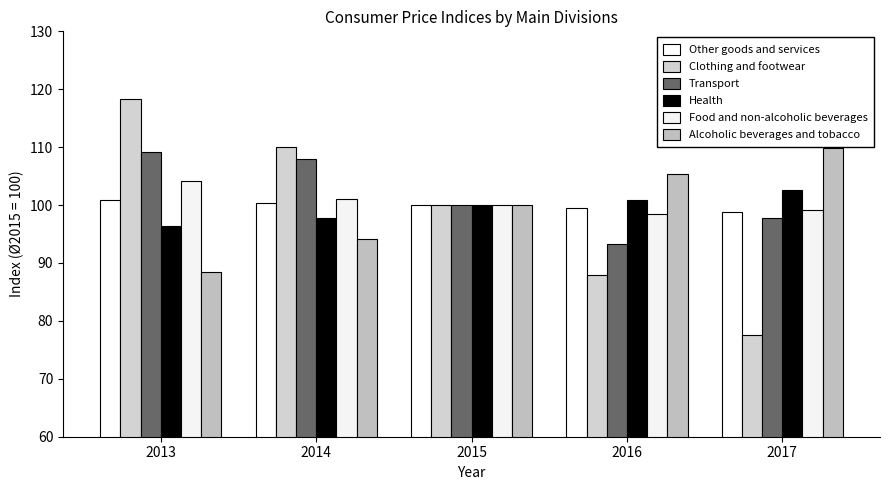

Rank the series at 2013 from lowest to highest value.

Alcoholic beverages and tobacco, Health, Other goods and services, Food and non-alcoholic beverages, Transport, Clothing and footwear